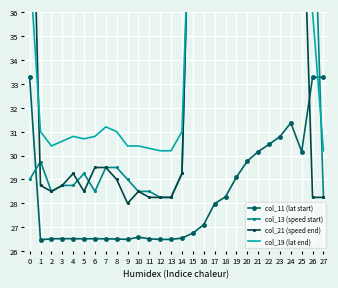

Between which two adjacent categories do col_21 (speed end) and col_19 (lat end) first intersect?

0 and 1